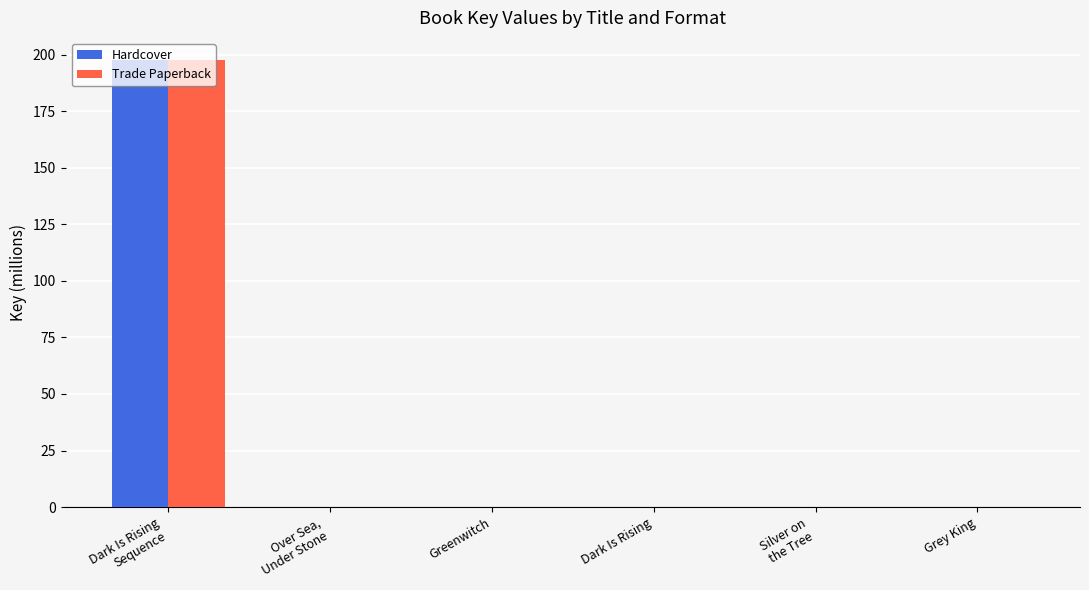

Is it true that Trade Paperback equals 0.0 at Grey King?

True